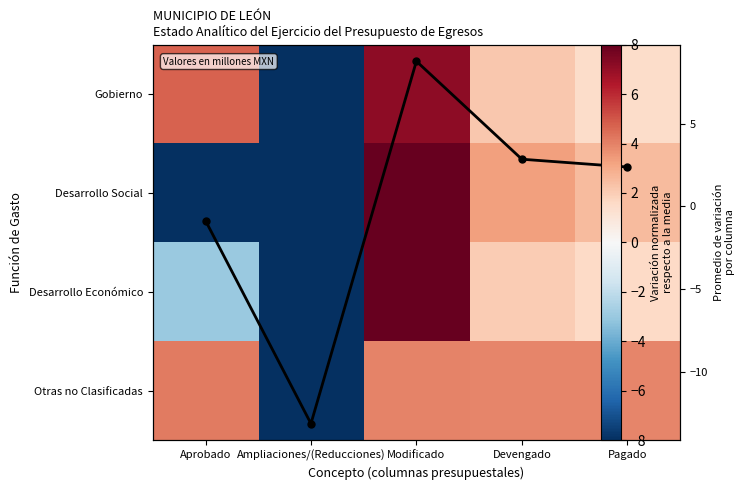

Is the value of Promedio at Ampliaciones/(Reducciones) greater than the value of Desarrollo Económico at Devengado?

No